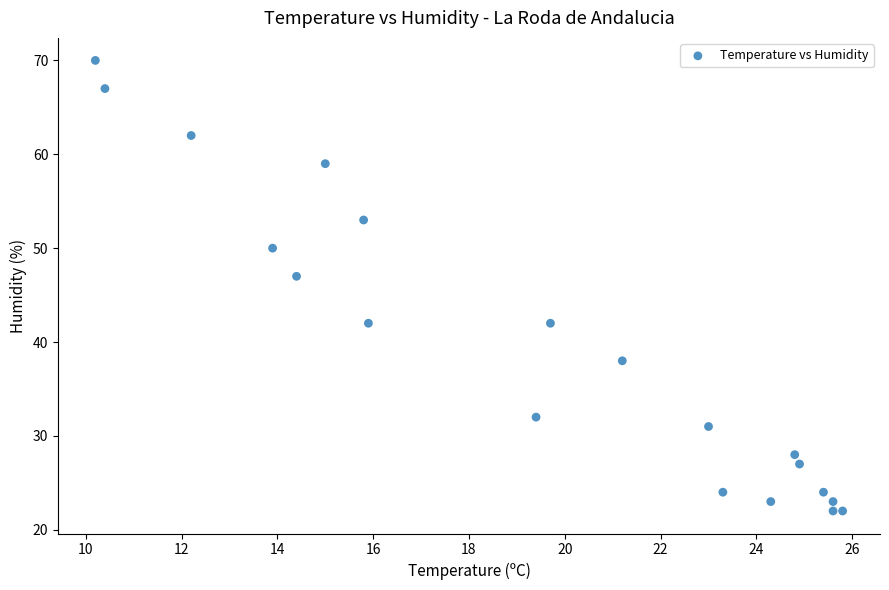

What Y value in the scatter plot is closest to 46?

47